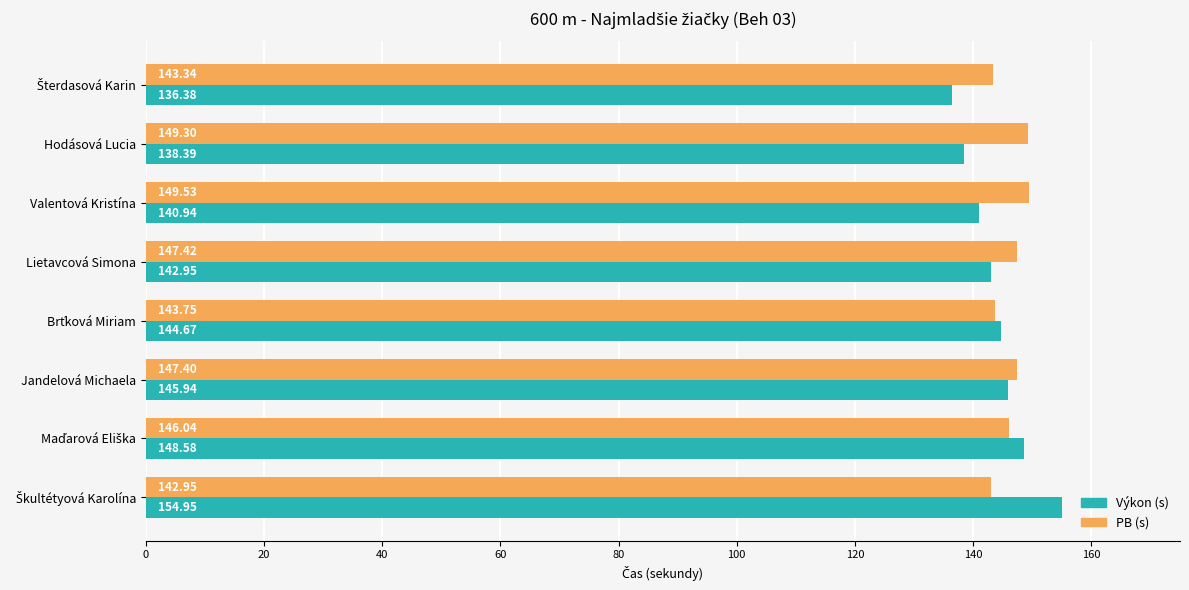

How many values in the PB (s) series exceed 147?

4